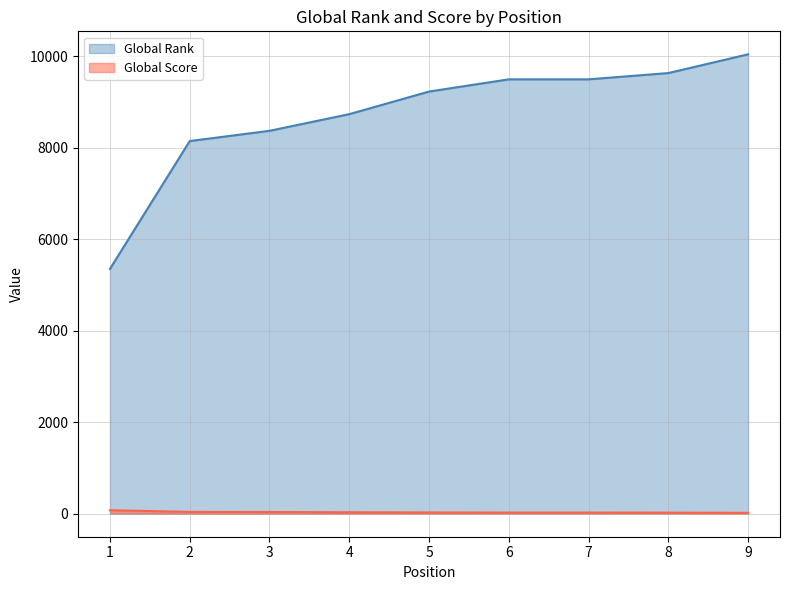

Read the Global Score value at 2.

41